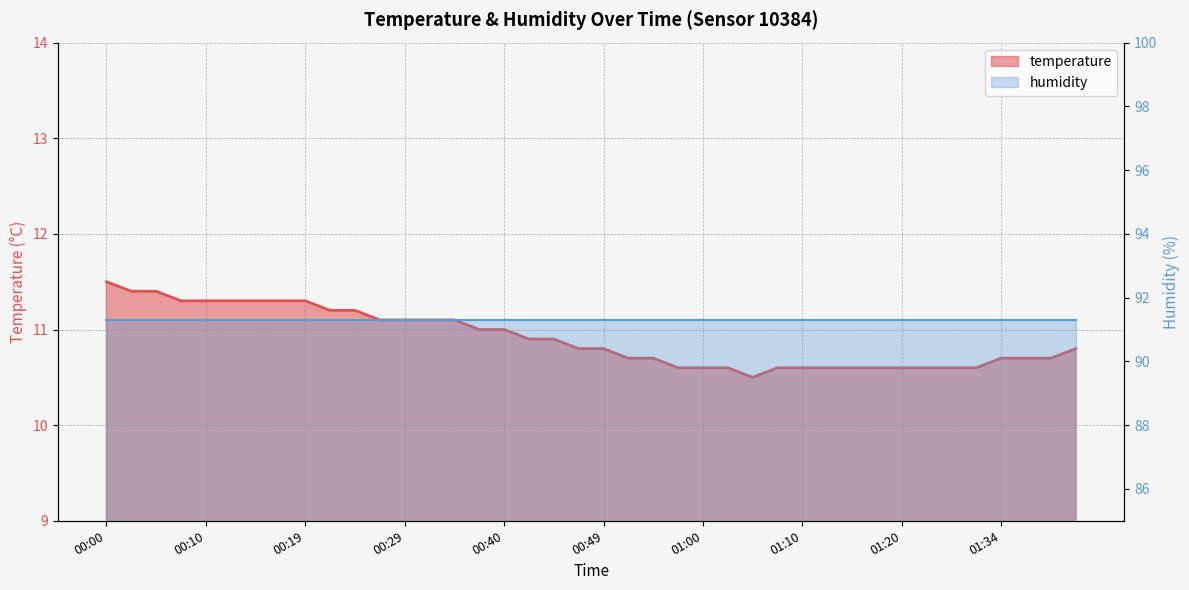

Is it true that the value at 01:26 is 17.1?

False